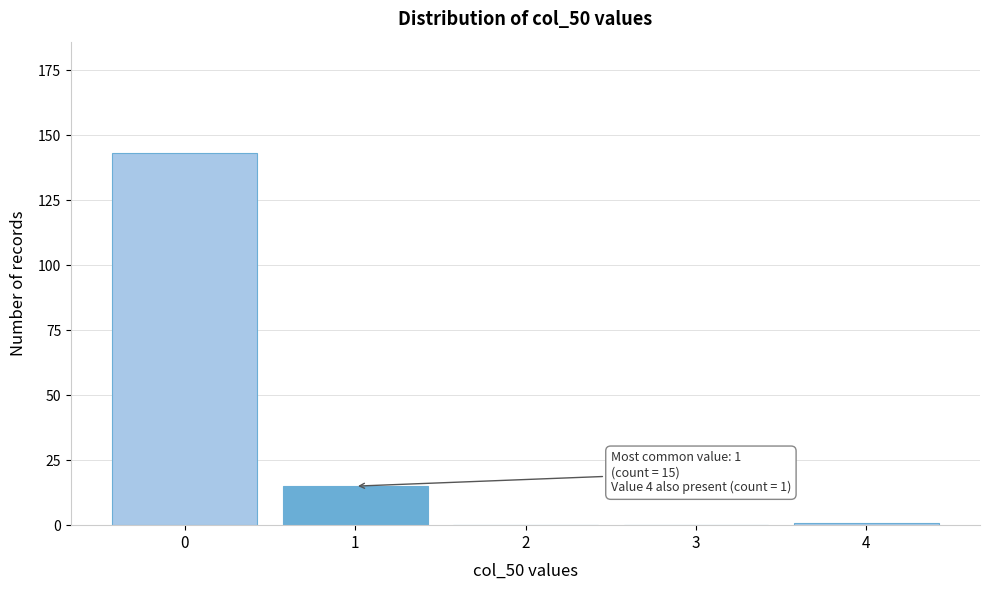

Reading left to right, transcribe all the data shown in this chart.

0=143	1=15	2=0	3=0	4=1